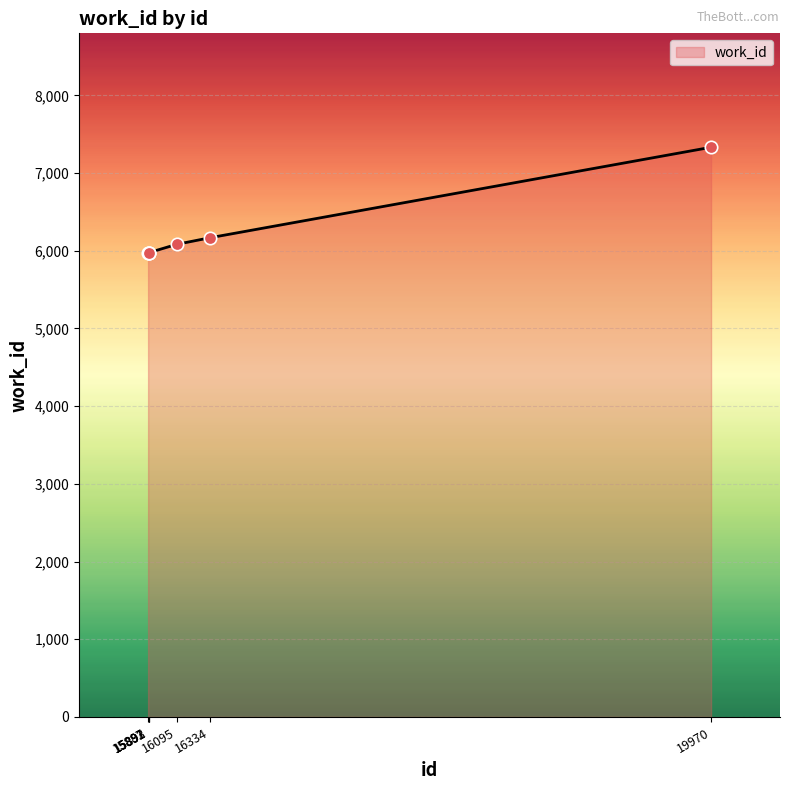

What is the change in value from 15887 to 16095?

+107